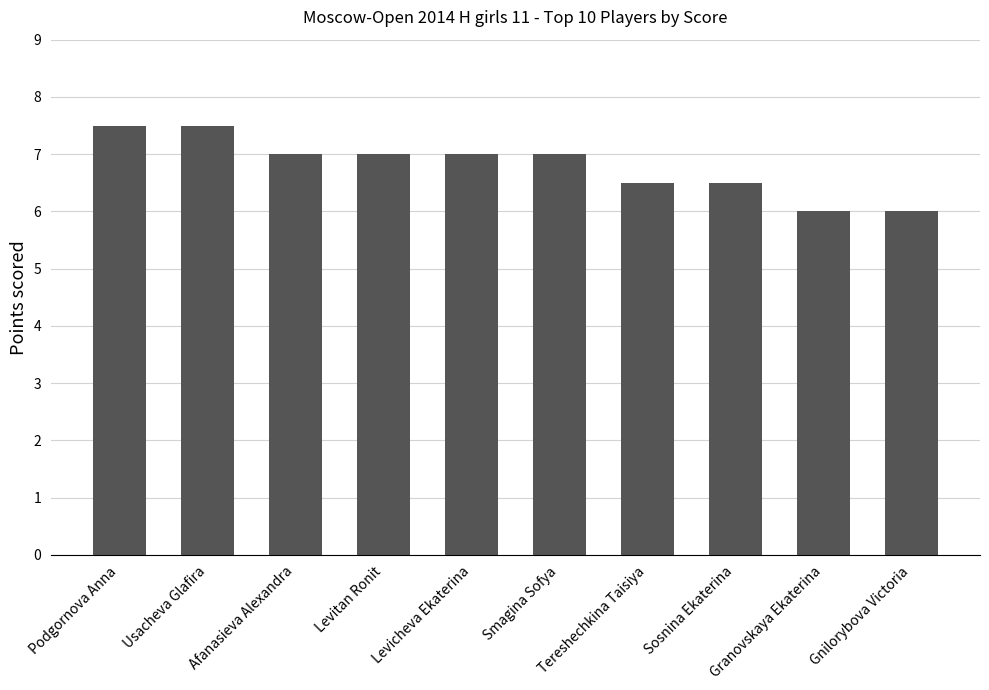

Approximately how many times larger is the value at Usacheva Glafira compared to Smagina Sofya?

1.1